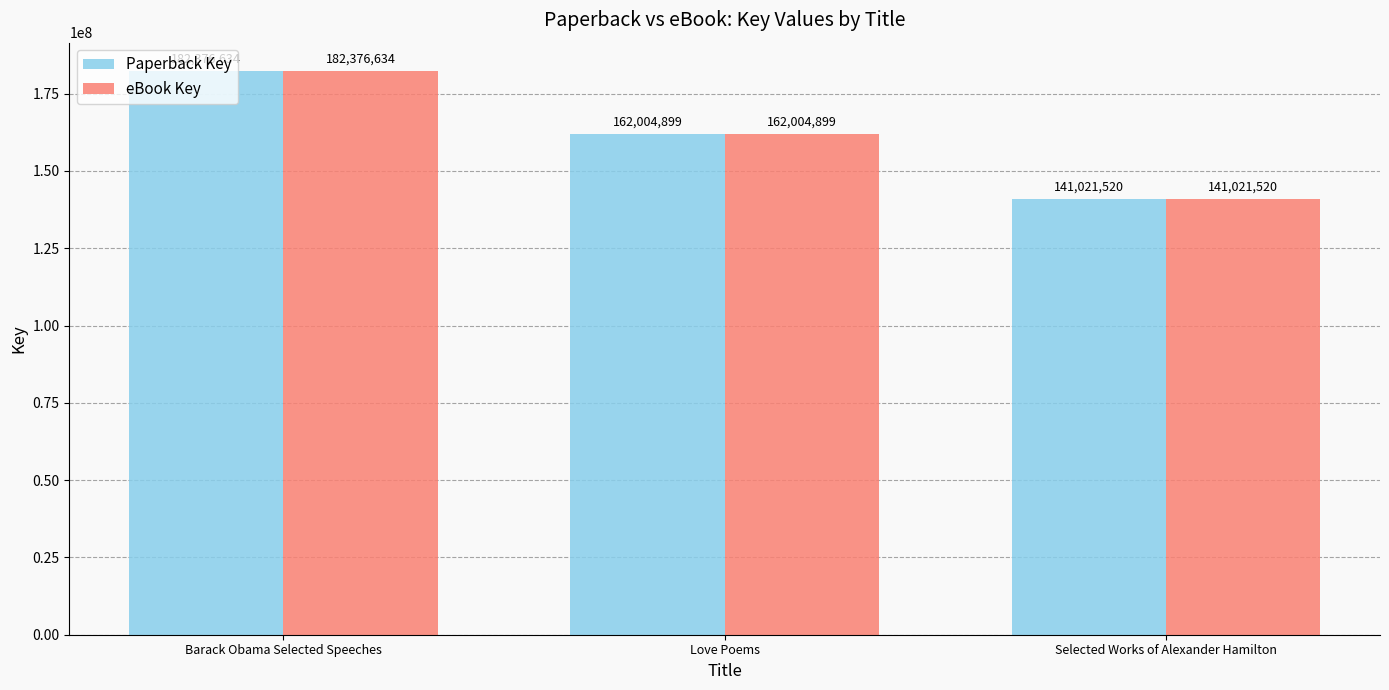

Is the value of eBook Key at Barack Obama Selected Speeches greater than the value of Paperback Key at Love Poems?

Yes